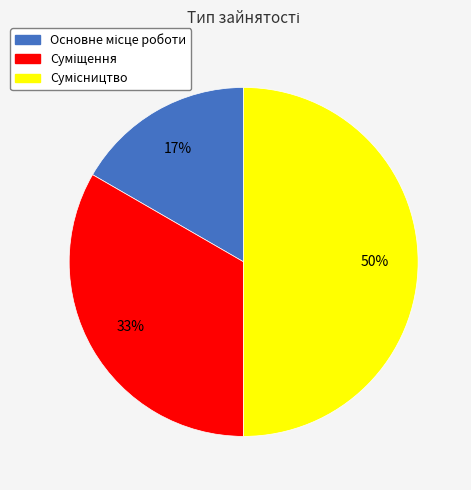

To the nearest percent, what is the average slice percentage?

33%